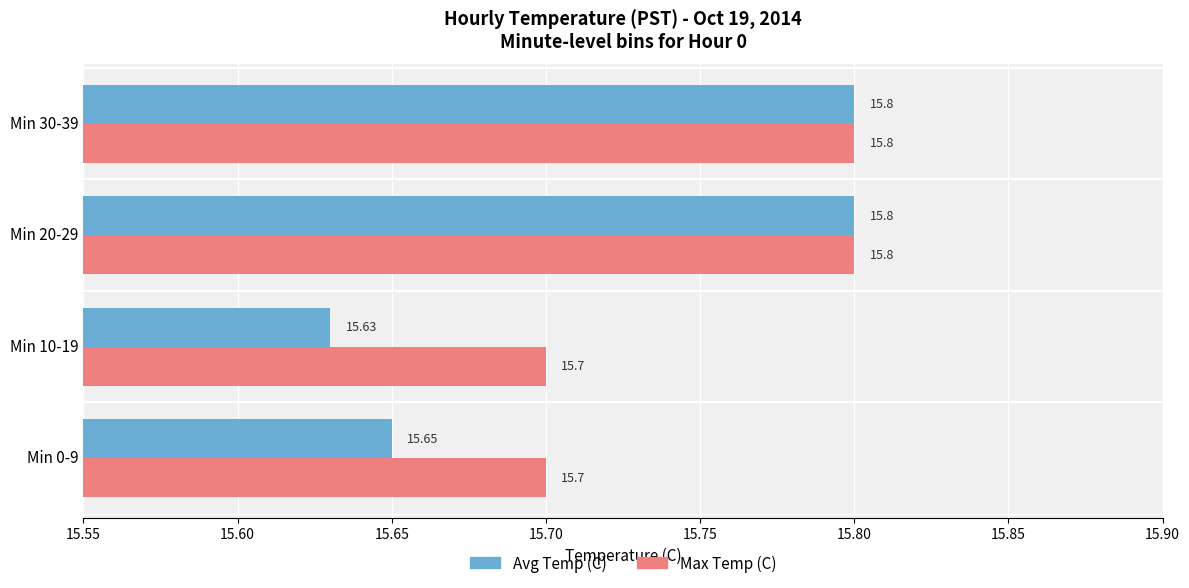

Which series has the largest total across all categories?

Max Temp (C)